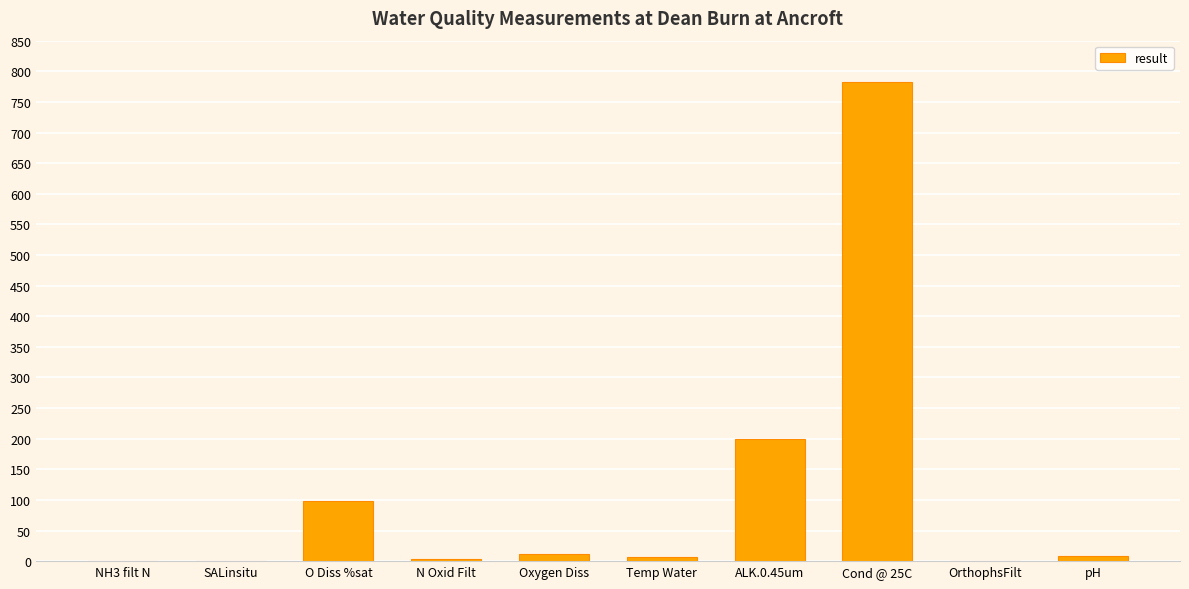

Which has a higher value, SALinsitu or Cond @ 25C?

Cond @ 25C